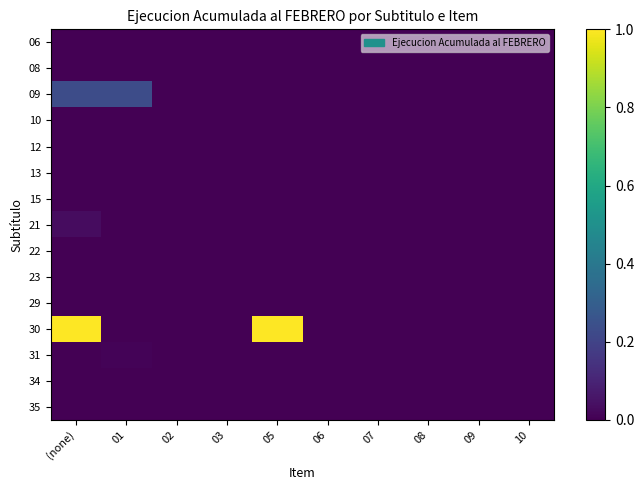

At which category does the chart reach its minimum across all series?

01